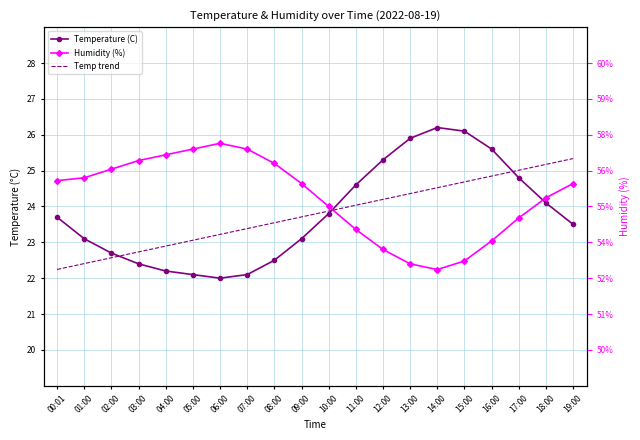

How many data points in Temperature (C) are above 23?

13